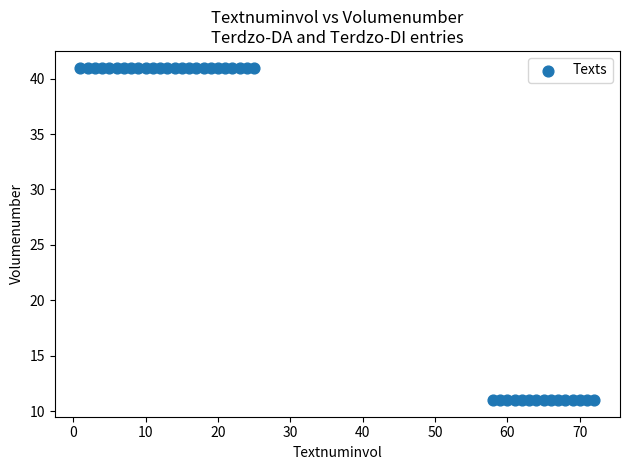

What is the range of Y values (max minus min)?

30